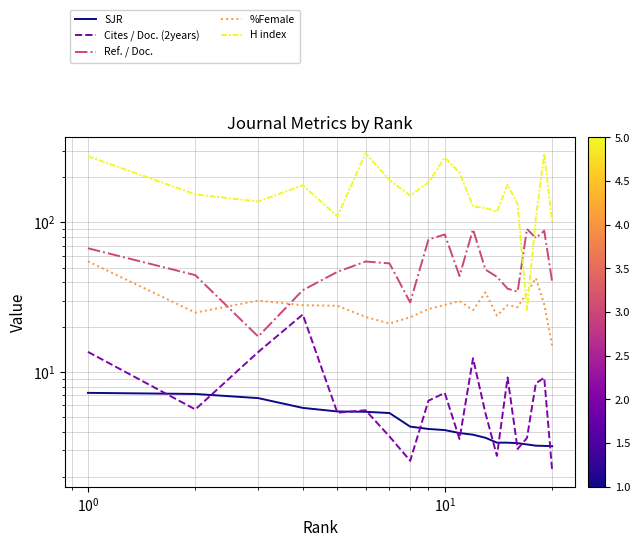

Is this an area chart (filled region under the line)?

No